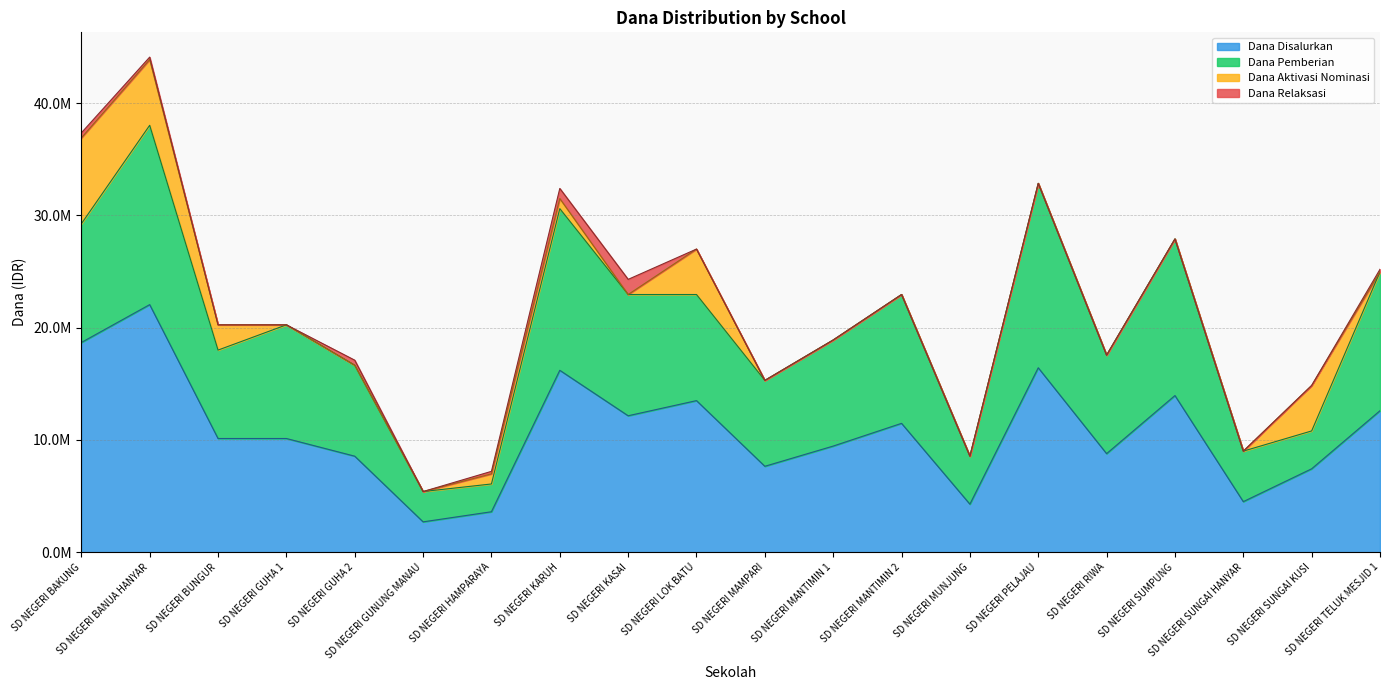

What is the label of the 16th point from the right?

SD NEGERI GUHA 2